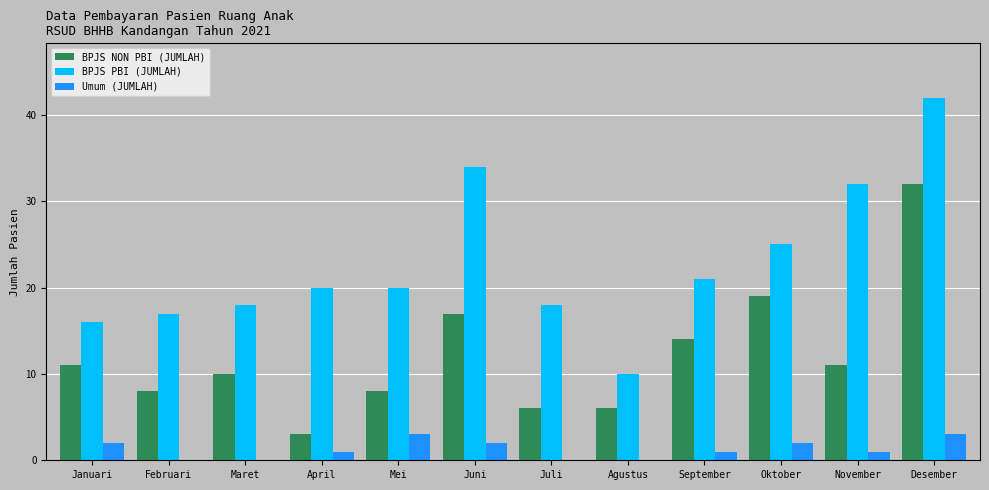

The value of BPJS NON PBI (JUMLAH) at Agustus is 6. True or false?

True